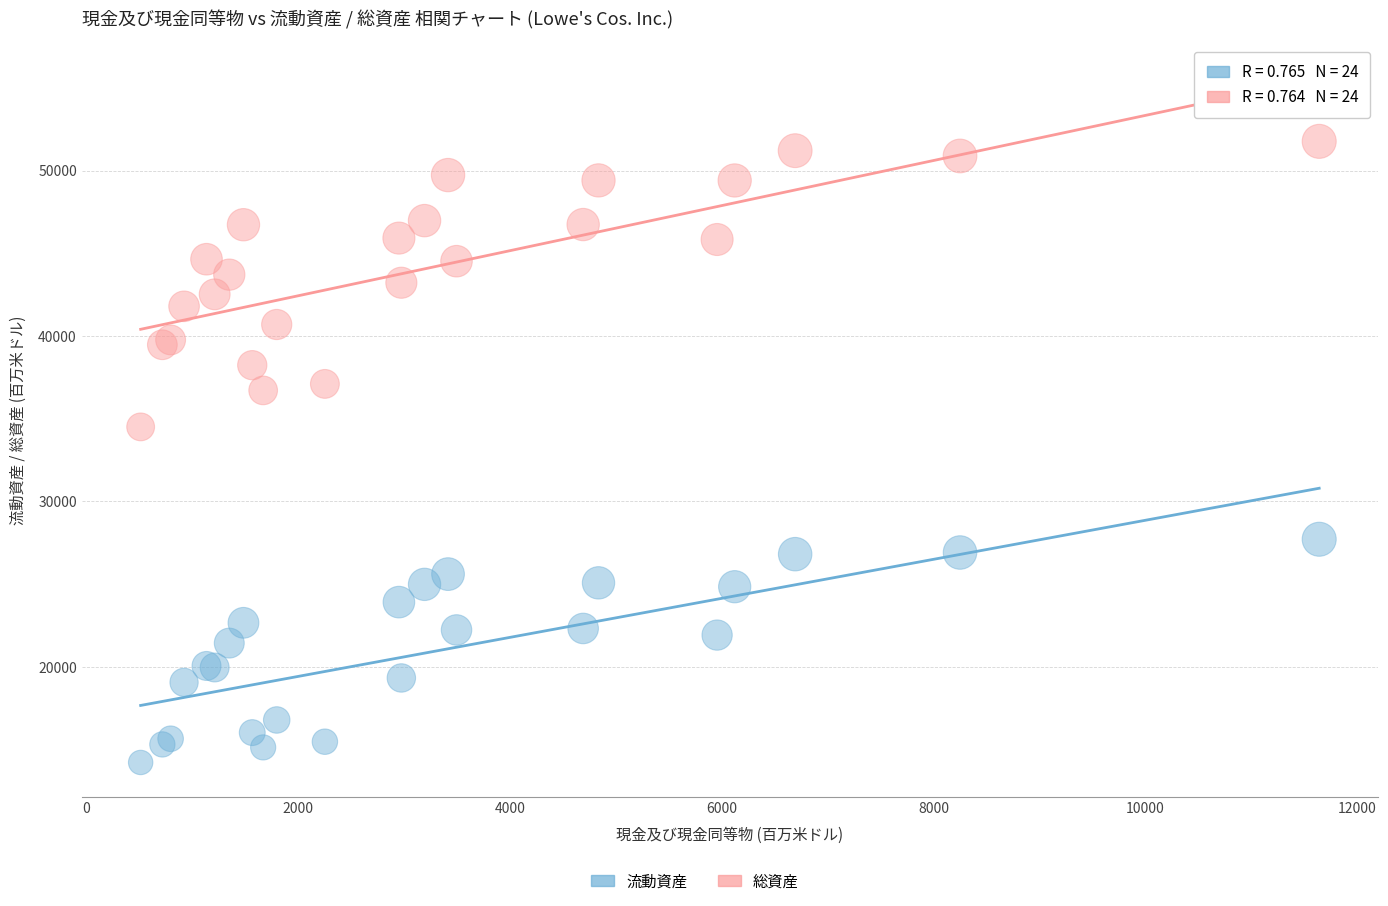

Which series contains the highest Y value?

総資産